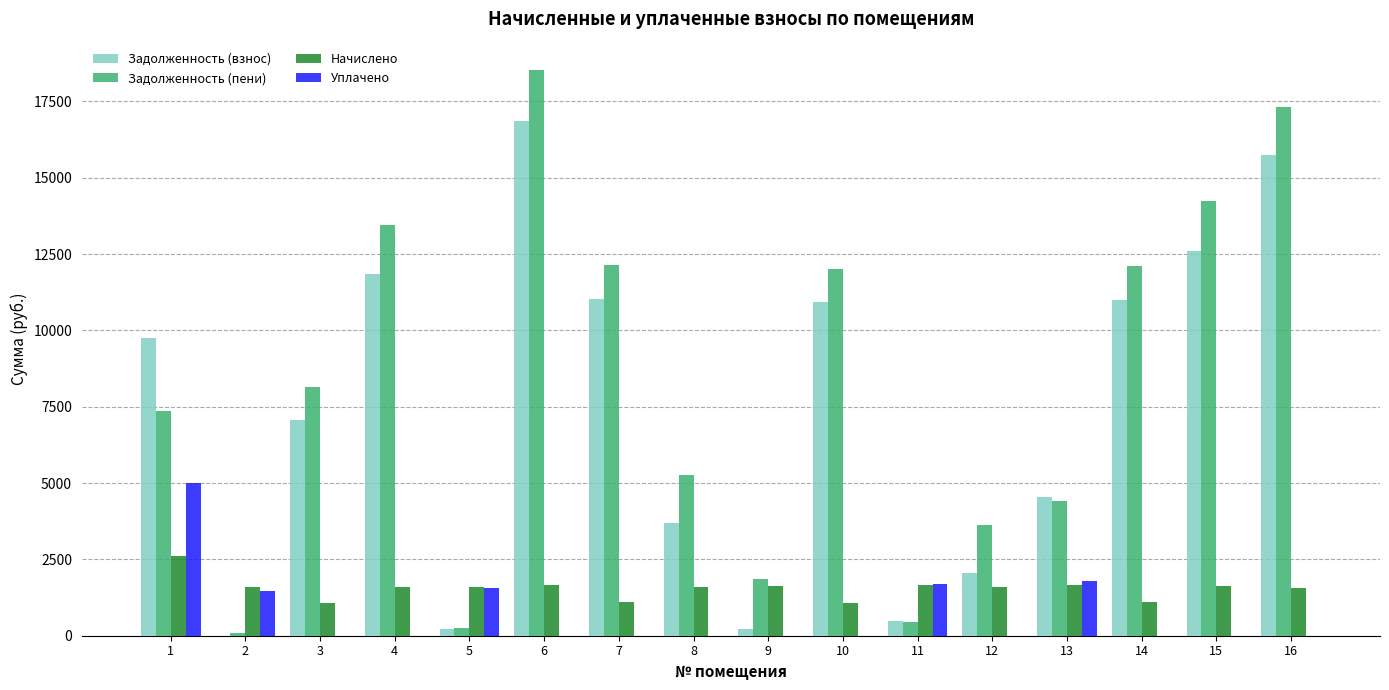

At which label does Задолженность (взнос) first exceed 9744?

1